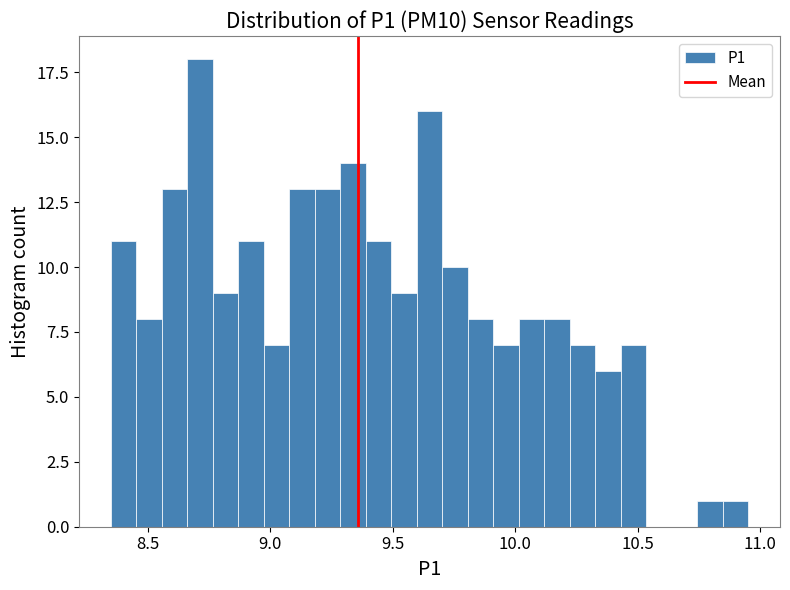

Around what value on the x-axis is the tallest bar? Give the approximate position of its centre, as read against the axis.

8.70